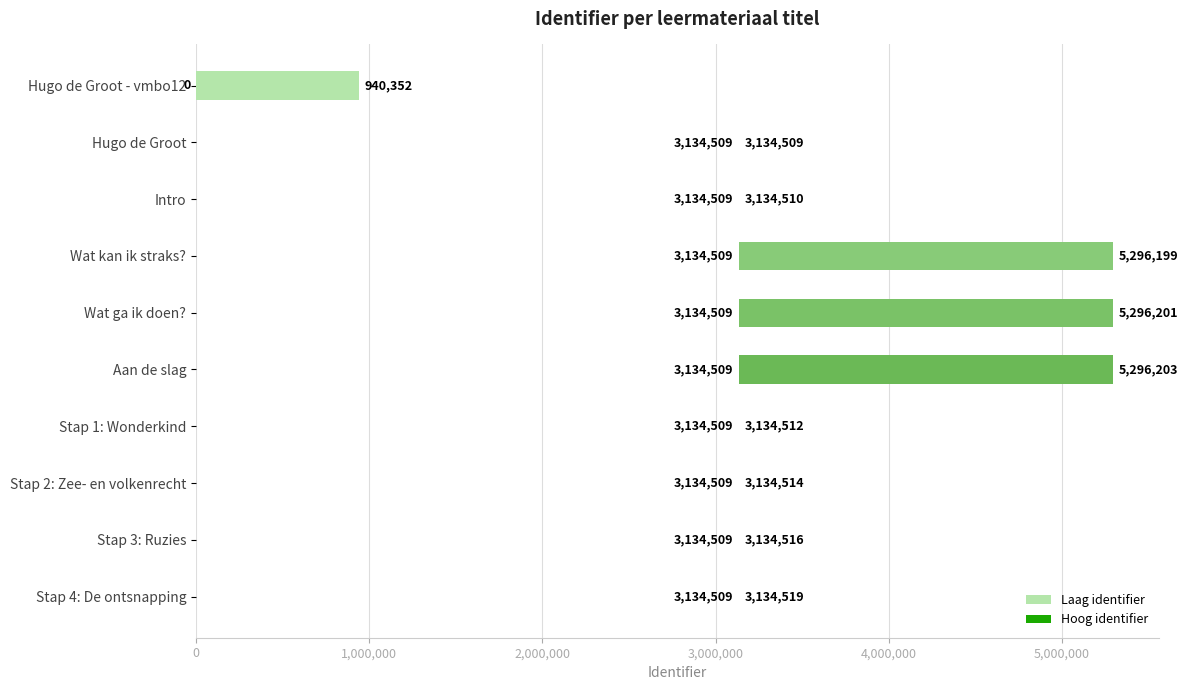

True or false: the data shows 10.0 at Stap 4: De ontsnapping.

True